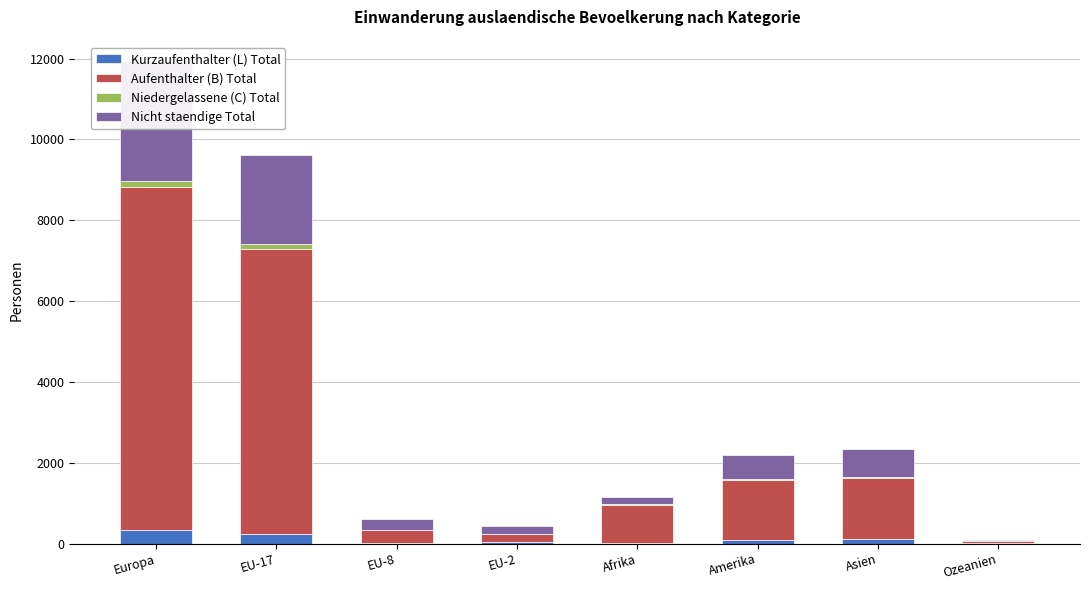

What is the difference between the Aufenthalter (B) Total values at EU-2 and EU-17?

6856